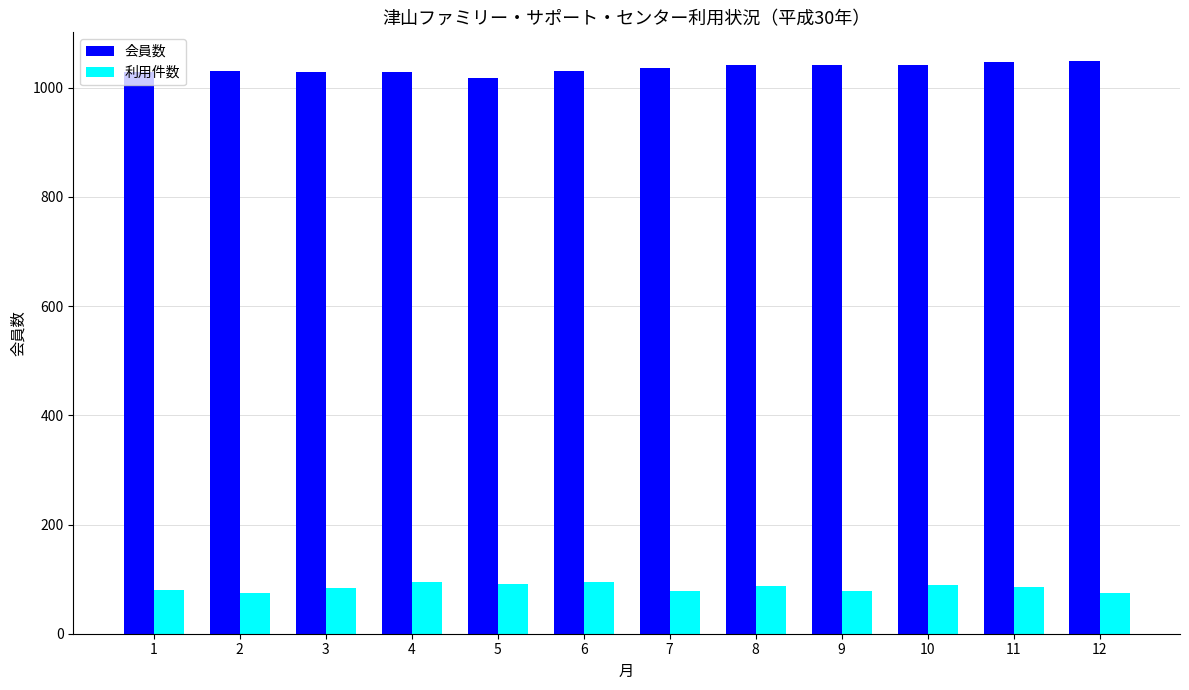

Rank the series by their maximum value, from lowest to highest.

利用件数, 会員数